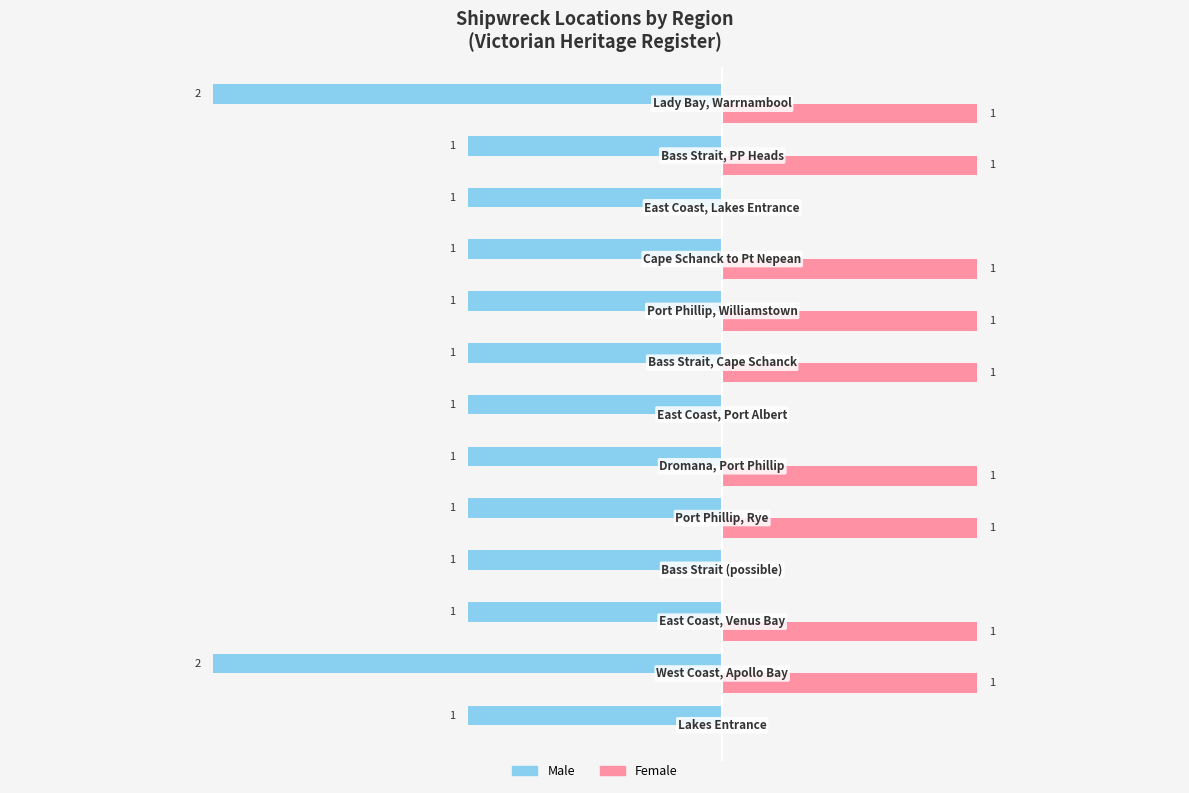

Which series has the largest total across all categories?

Female